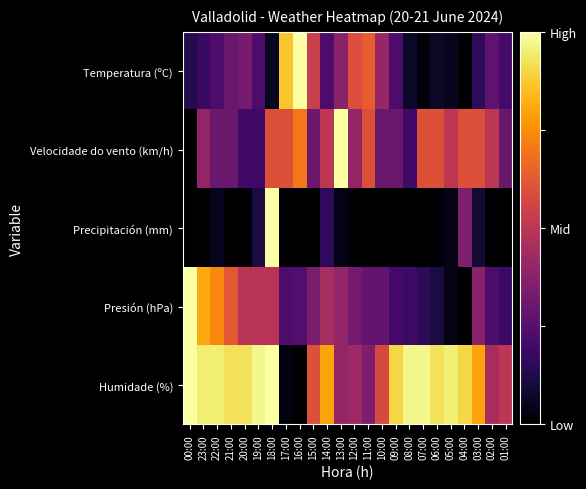

Rank the series by their maximum value, from lowest to highest.

Temperatura (ºC), Velocidade do vento (km/h), Precipitación (mm), Presión (hPa), Humidade (%)